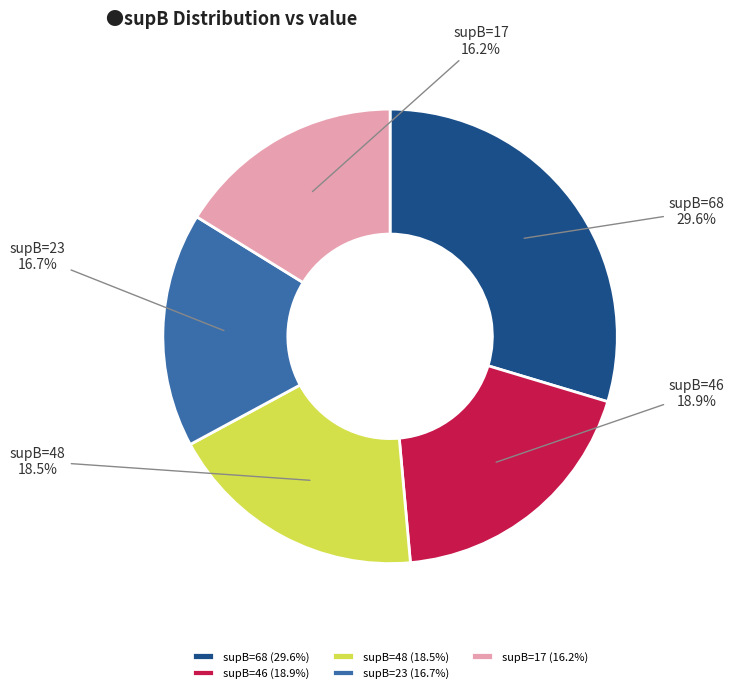

Approximately how many times larger is the value at supB=17 (16.2%) compared to supB=46 (18.9%)?

0.9